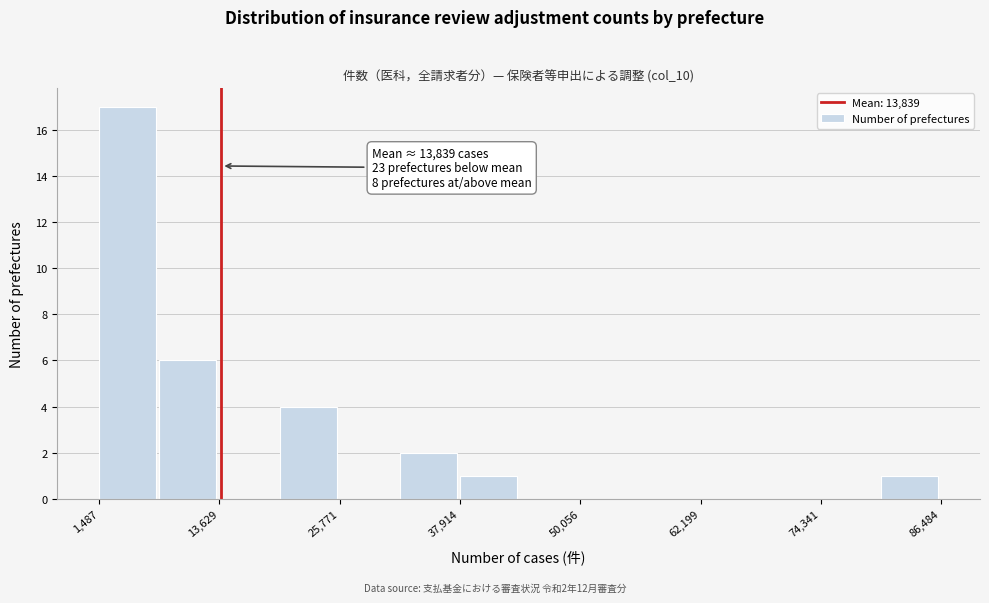

Around what value on the x-axis is the tallest bar? Give the approximate position of its centre, as read against the axis.

4000